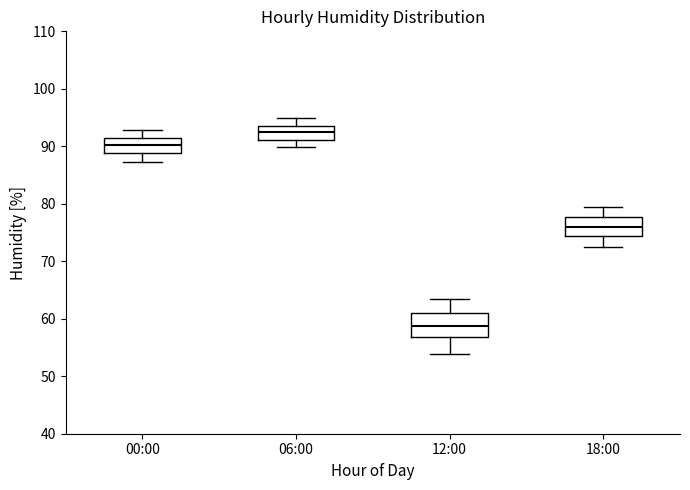

Where does the upper whisker of the box for 00:00 end on the y-axis? The values are not printed on the chart, so give them approximately, as read against the axis.

93